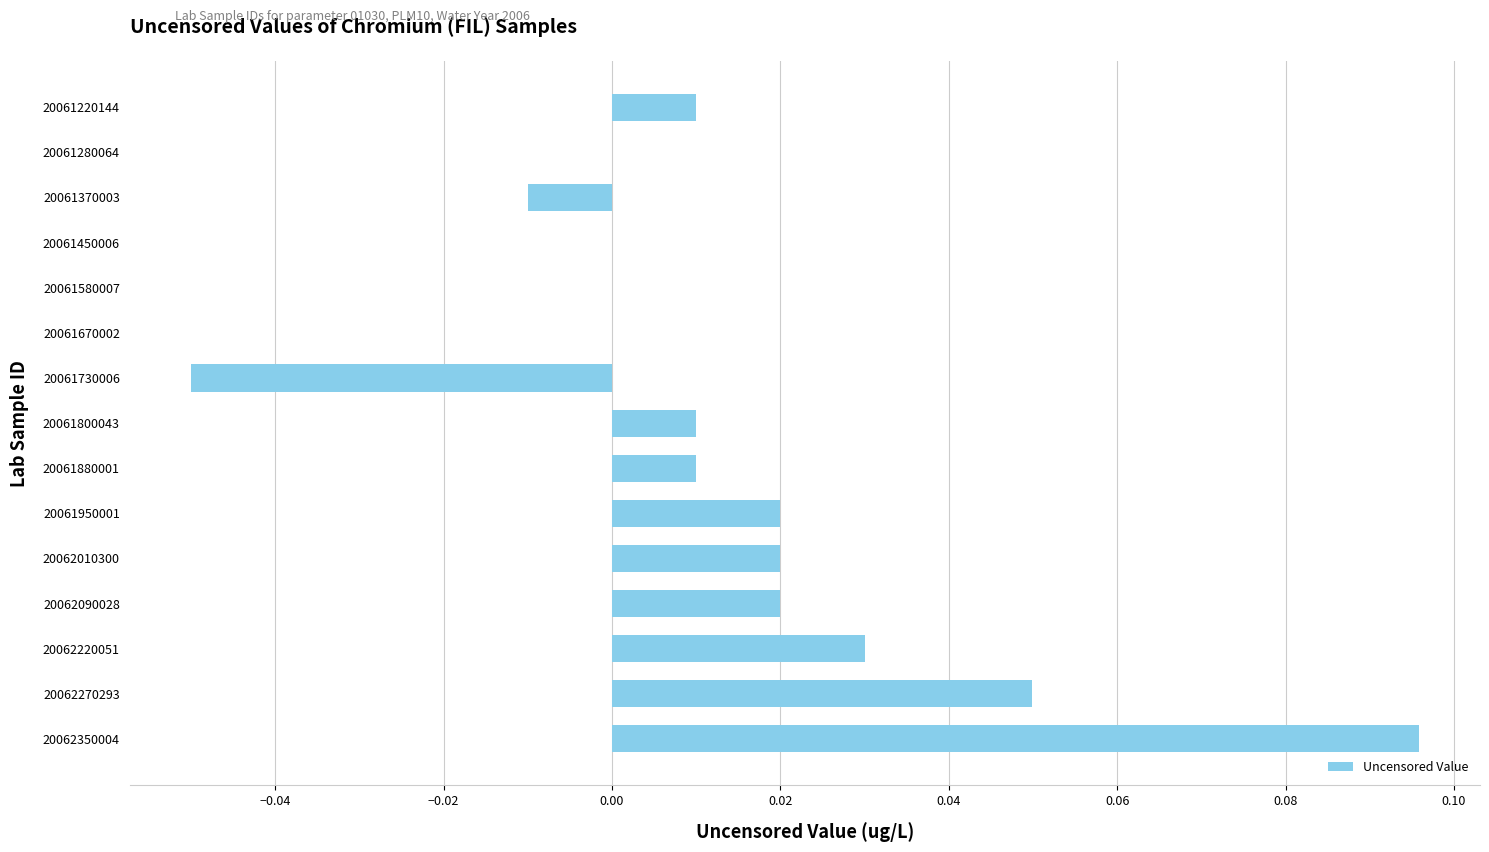

Between 20061800043 and 20061450006, which is larger?

20061800043